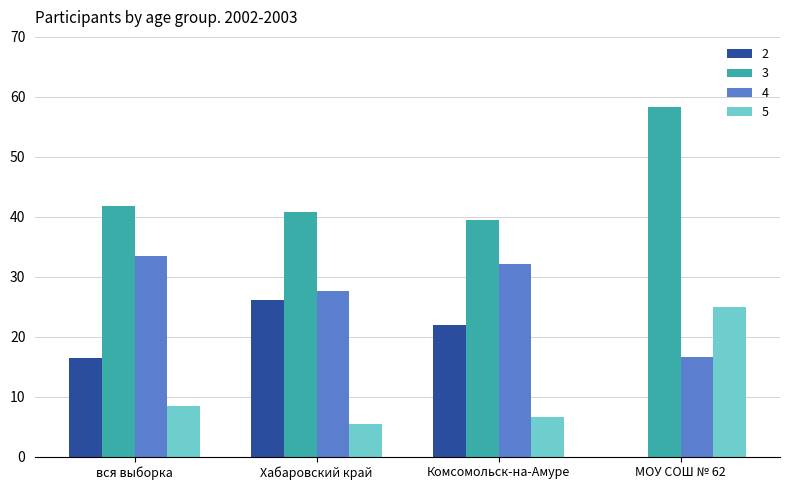

True or false: 3 has a value of 98.2 at МОУ СОШ № 62.

False